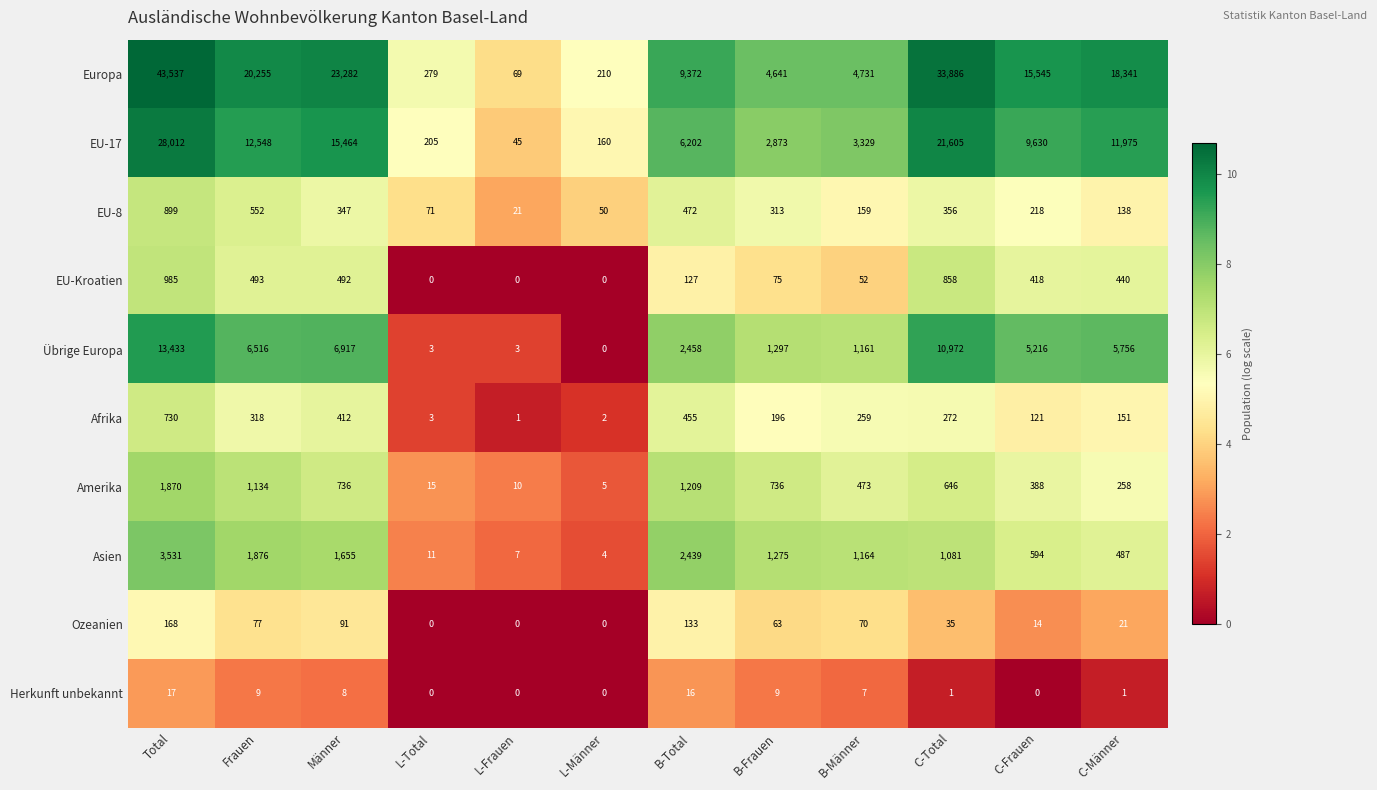

How many data points does each series have?

12